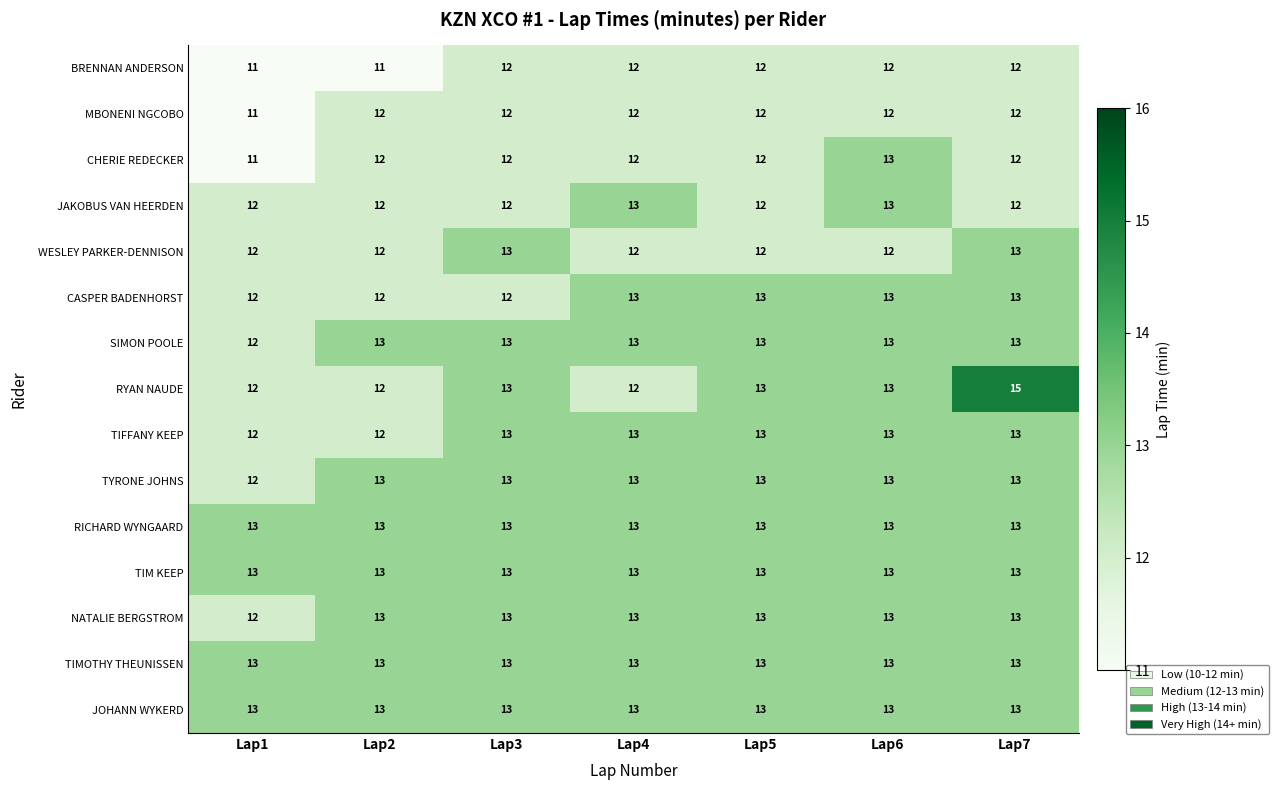

What is the difference between the highest and lowest values at Lap7?

3